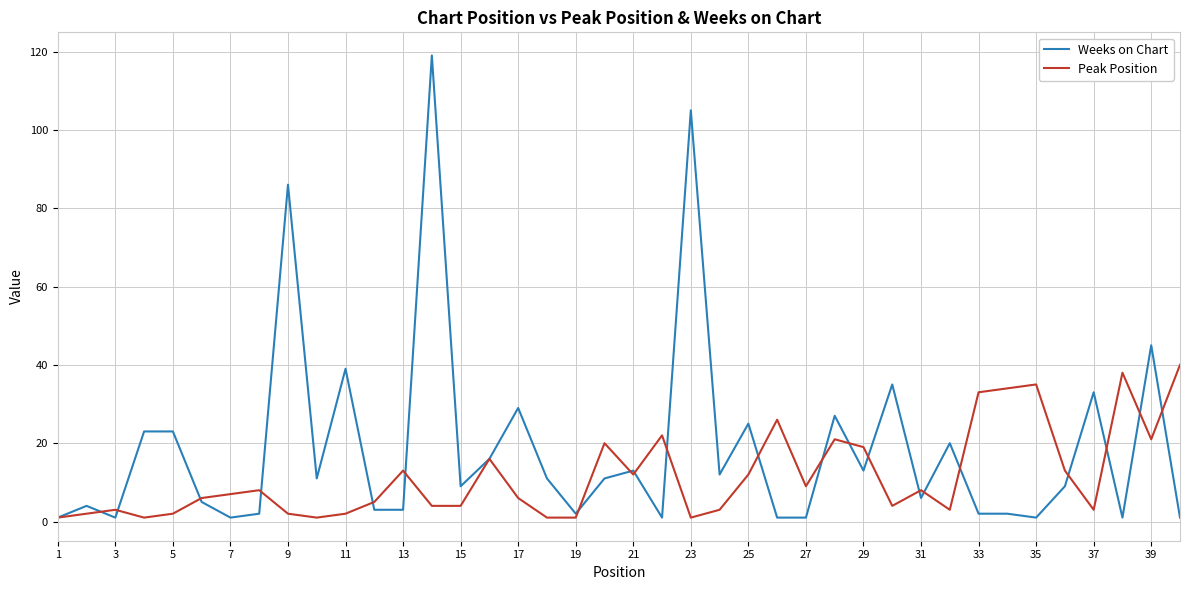

Rank the series by their average value, from highest to lowest.

Weeks on Chart, Peak Position